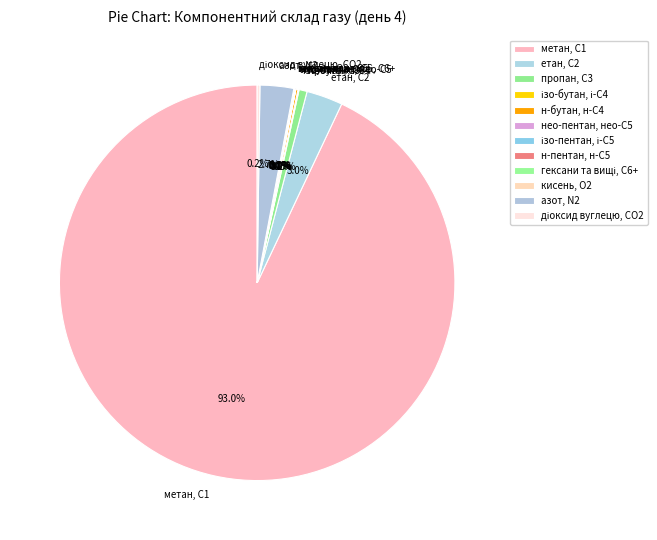

Which slice represents more than half of the pie?

метан, С1